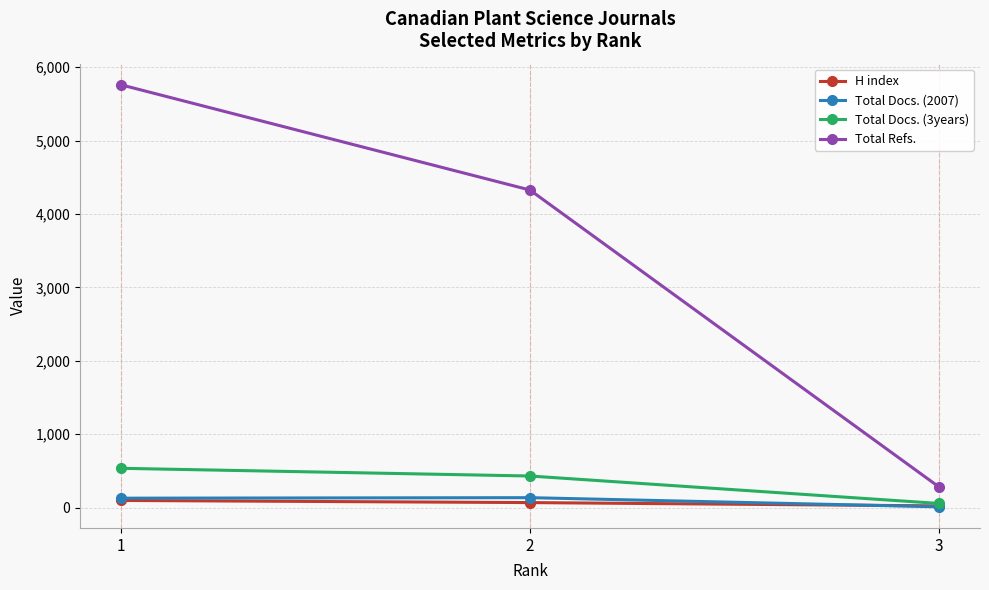

How many lines are shown in the chart?

4